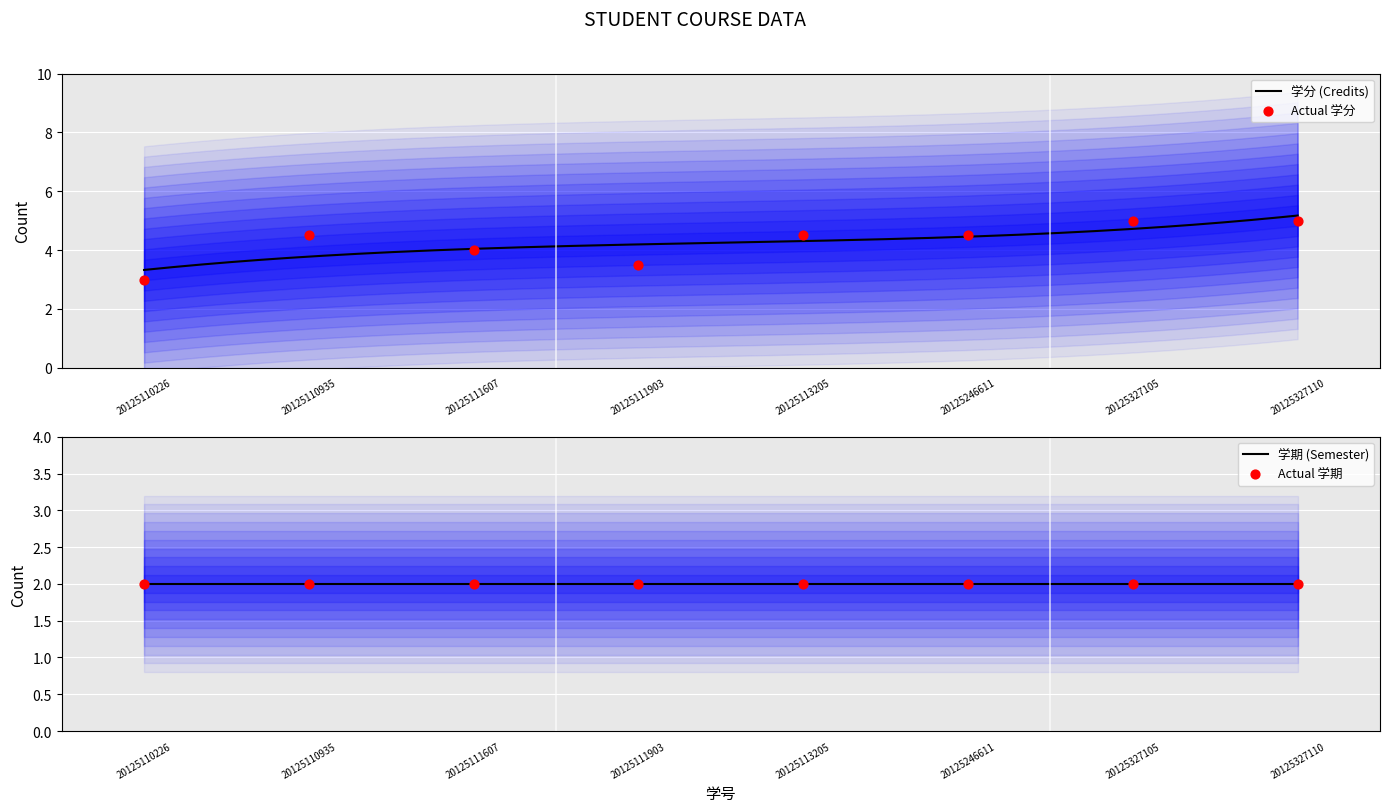

What is the highest value of the 学分 (Credits) series?

5.2